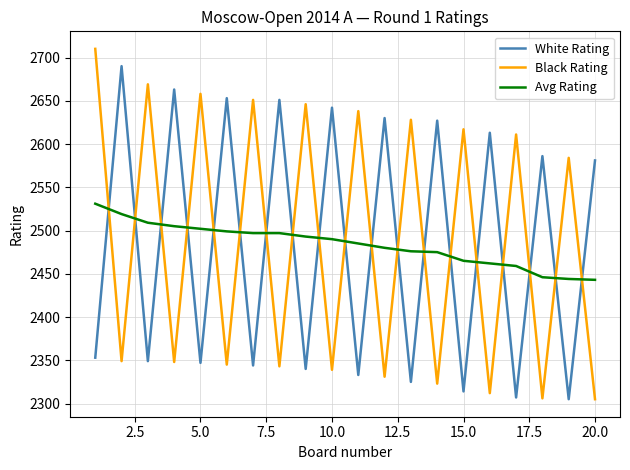

What is the greatest value displayed?

2710